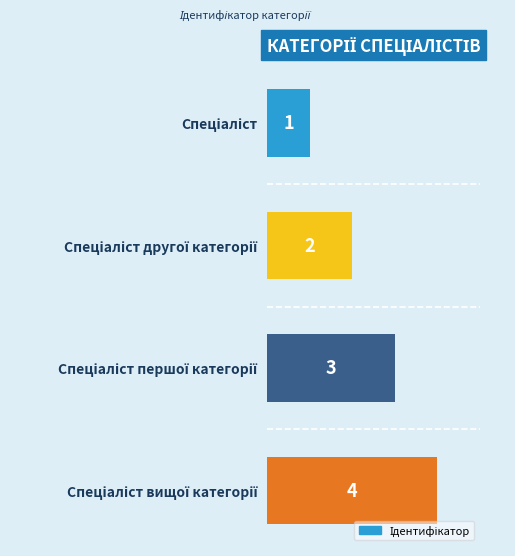

What is the greatest value displayed?

4